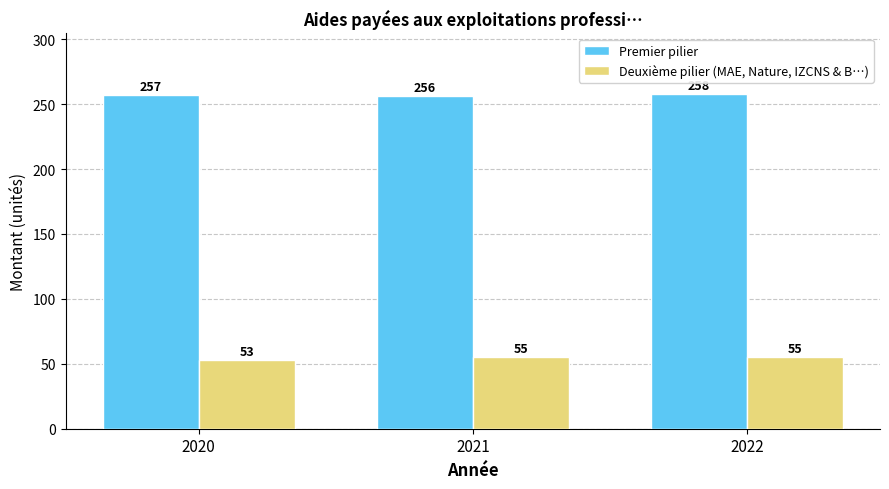

List the series in order of their overall mean, highest first.

Premier pilier, Deuxième pilier (MAE, Nature, IZCNS & B…)